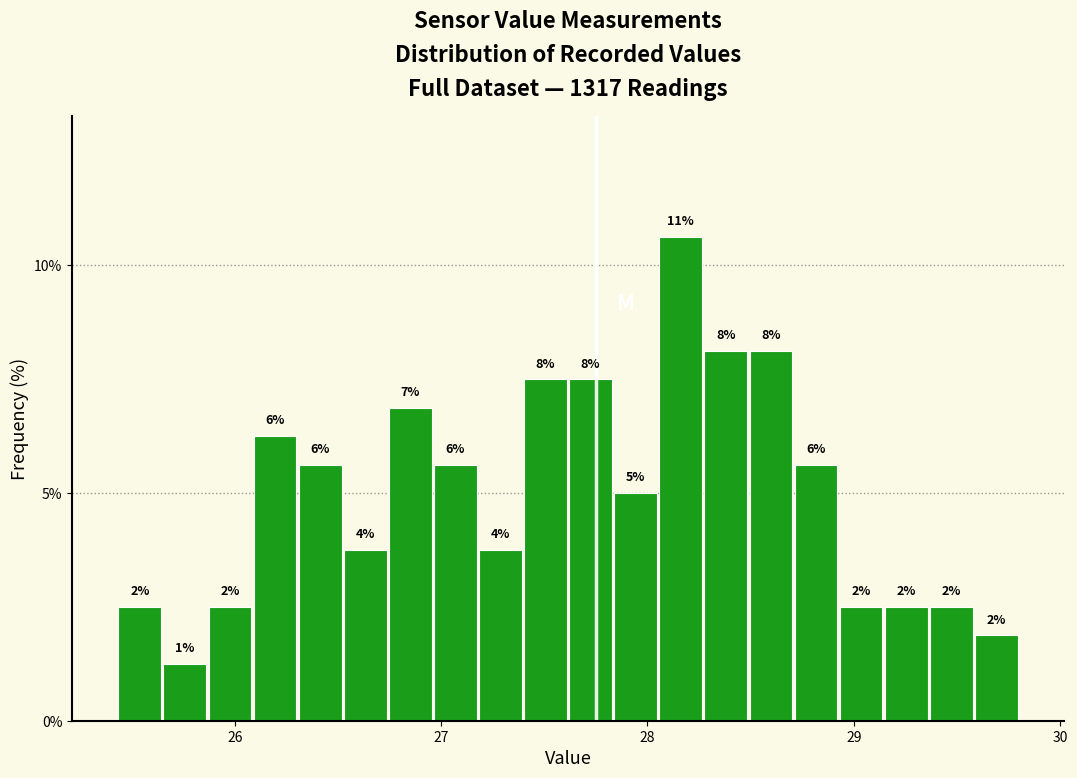

Around what value on the x-axis is the tallest bar? Give the approximate position of its centre, as read against the axis.

28.2